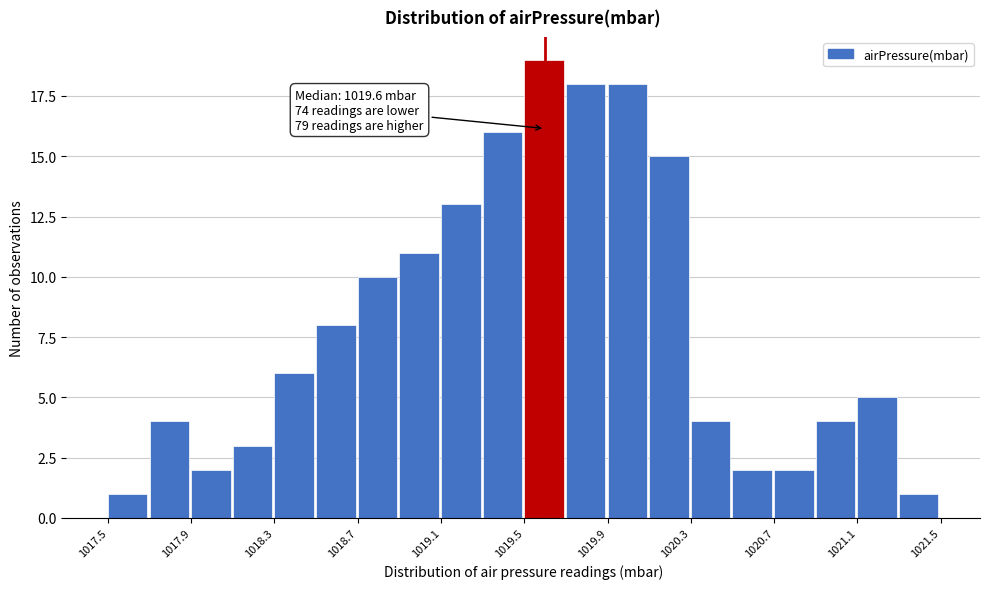

Over which range of the x-axis is the bar tallest?

1019.5 to 1019.7